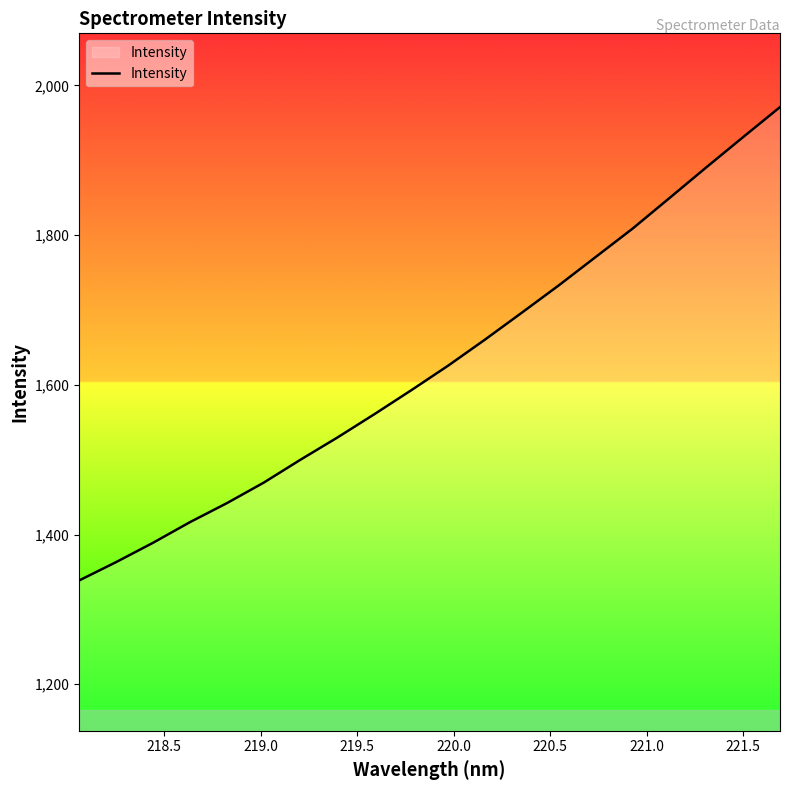

Does the chart have visible grid lines?

No